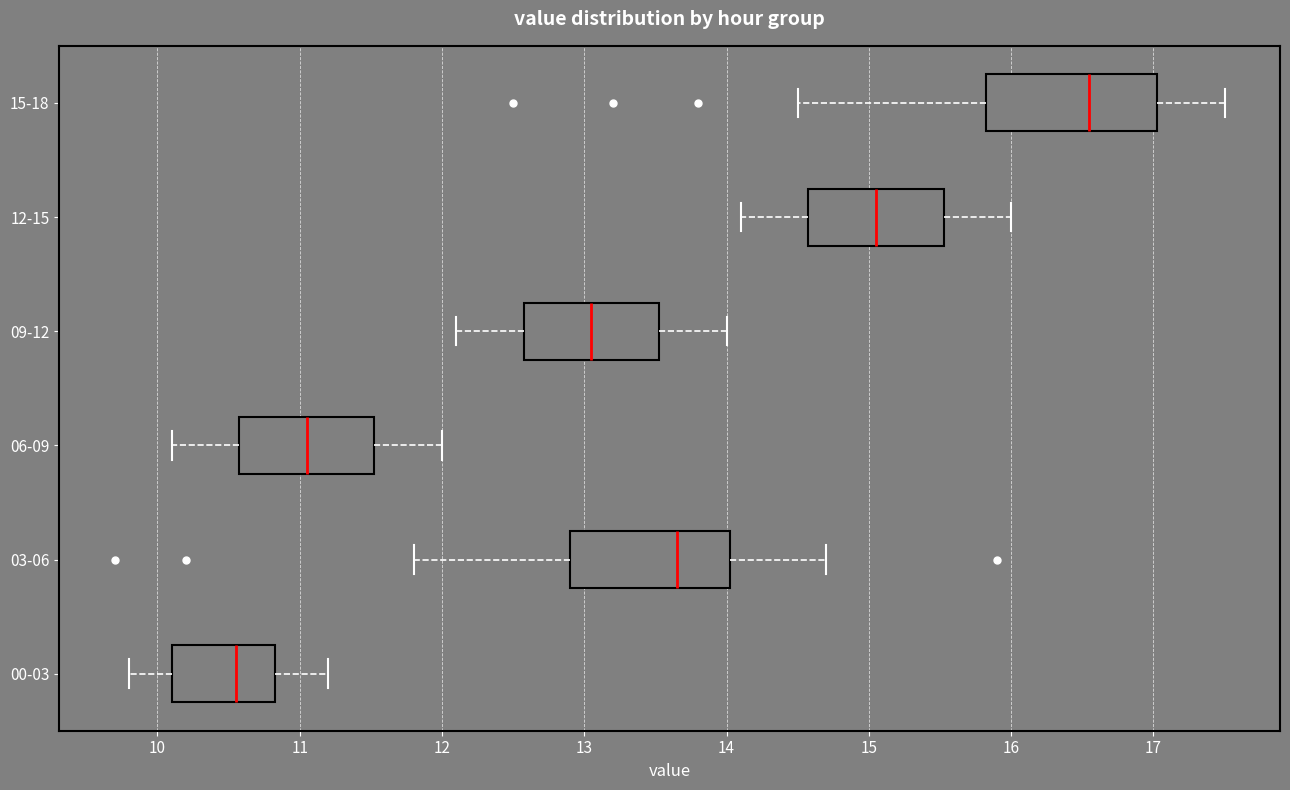

Which box has the furthest to the left median line?

00-03